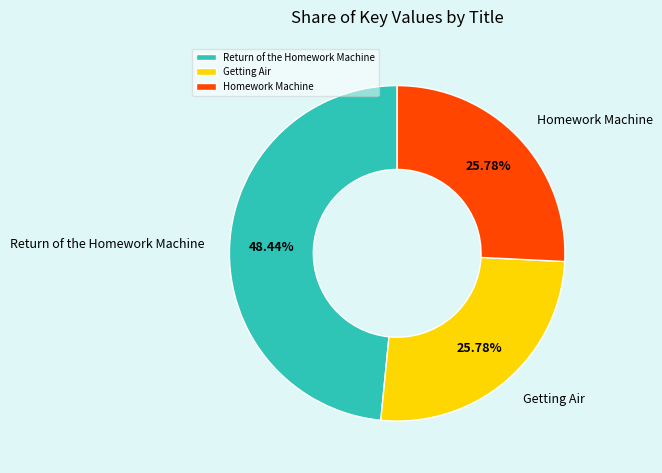

Which slice is the largest?

Return of the Homework Machine